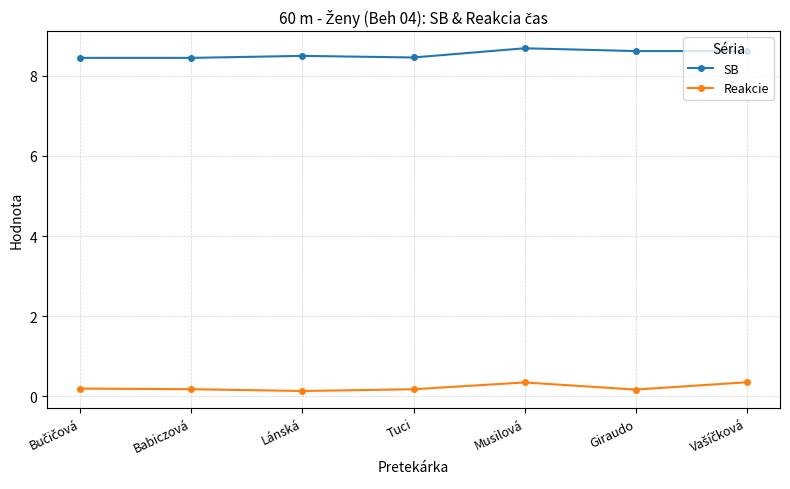

What is the value of the SB point at the 4th from the left?

8.5